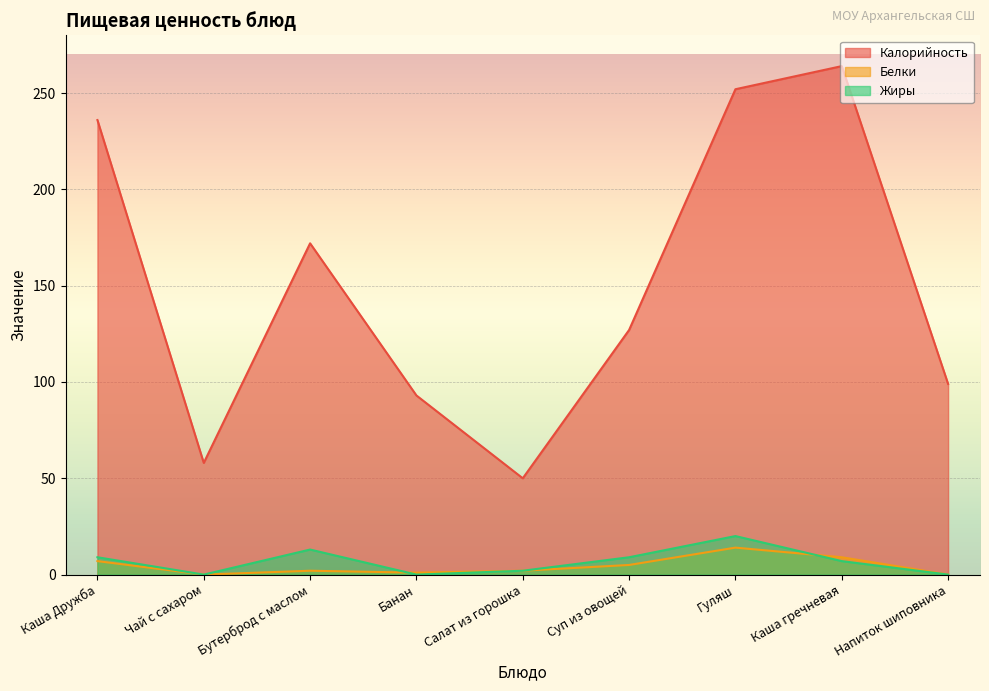

Does the chart display data point markers on the line(s)?

No